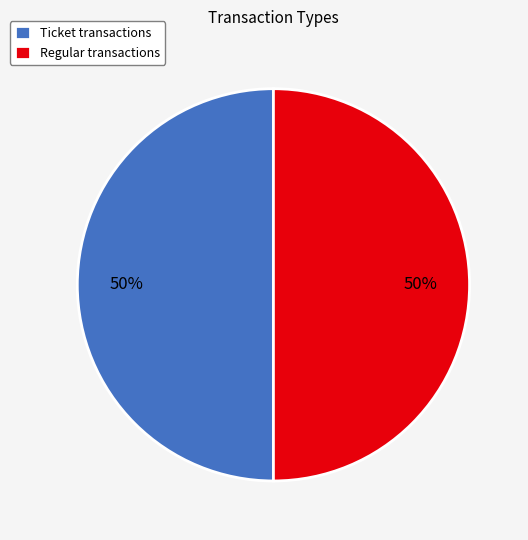

What is the ratio of the value at Ticket transactions to the value at Regular transactions?

1.0